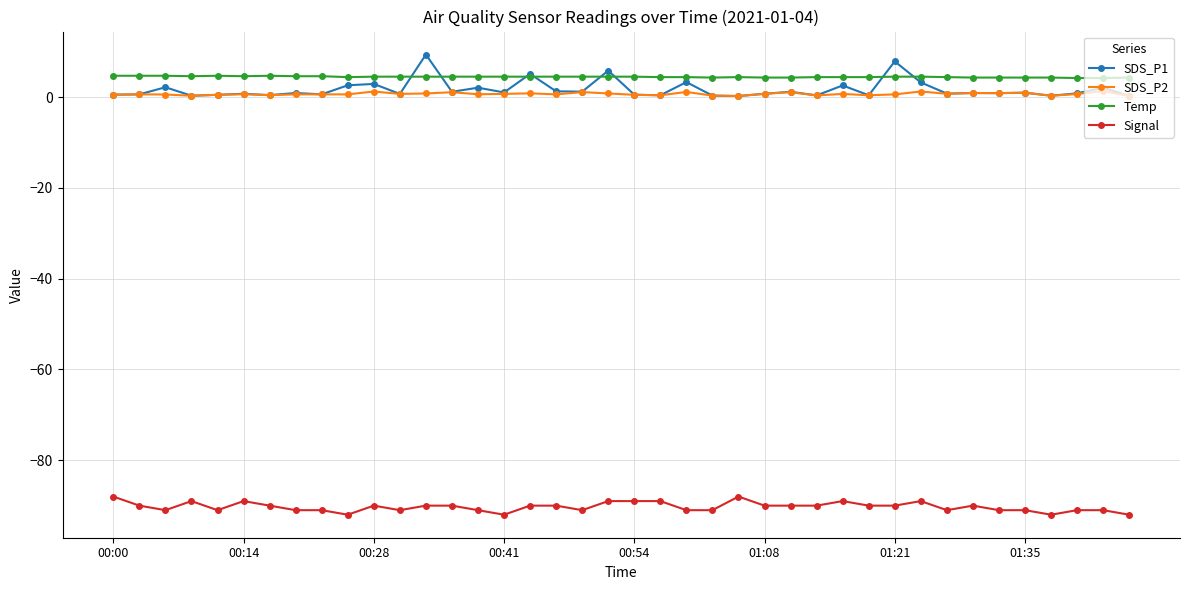

True or false: SDS_P1 and Signal cross at least once.

False